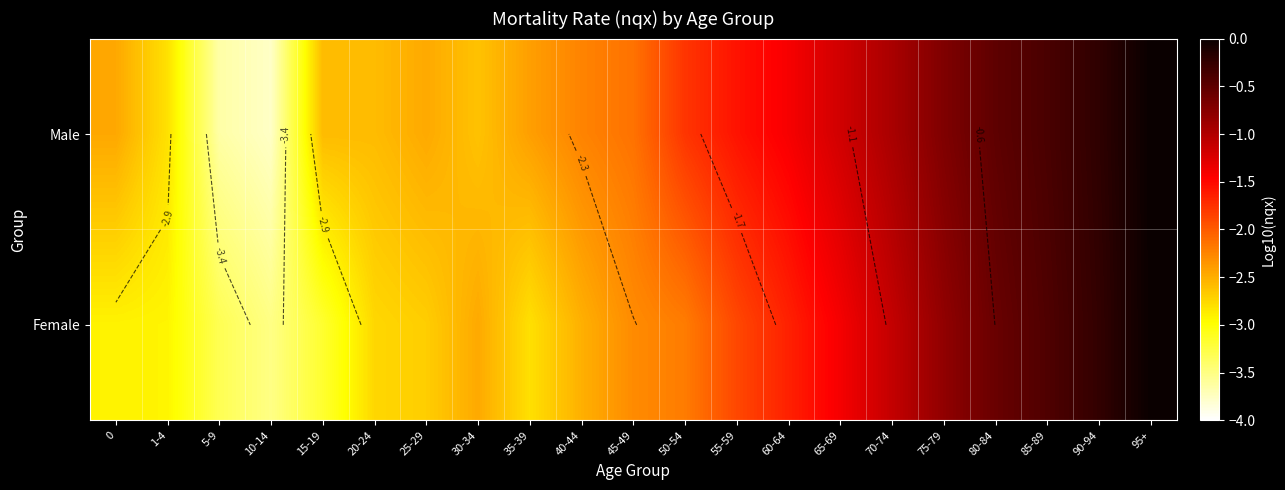

The Female series shows -0.2 at 85-89. True or false?

False